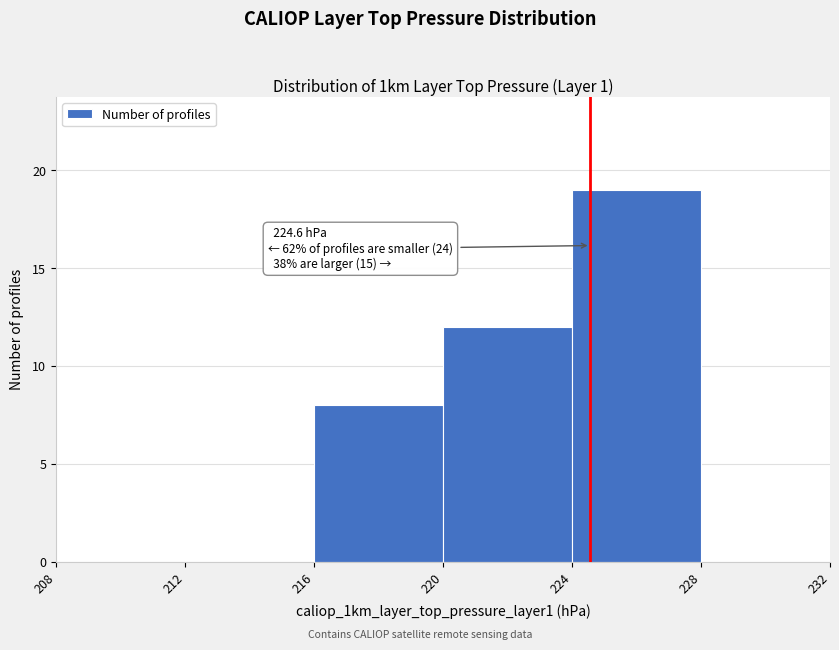

Which range on the x-axis has the tallest bar?

224 to 228